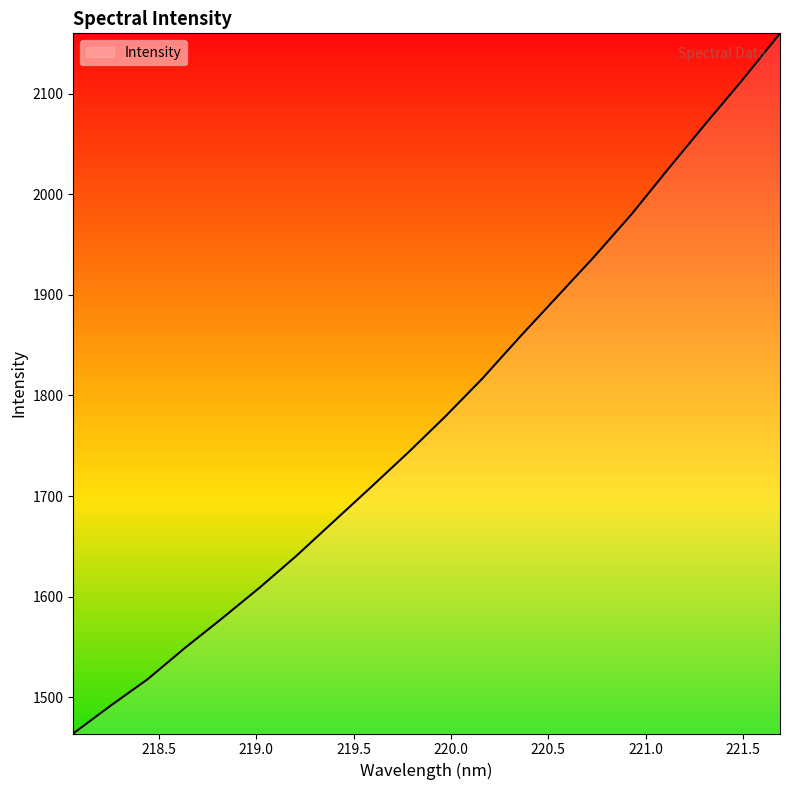

What is the greatest value displayed?

2160.0